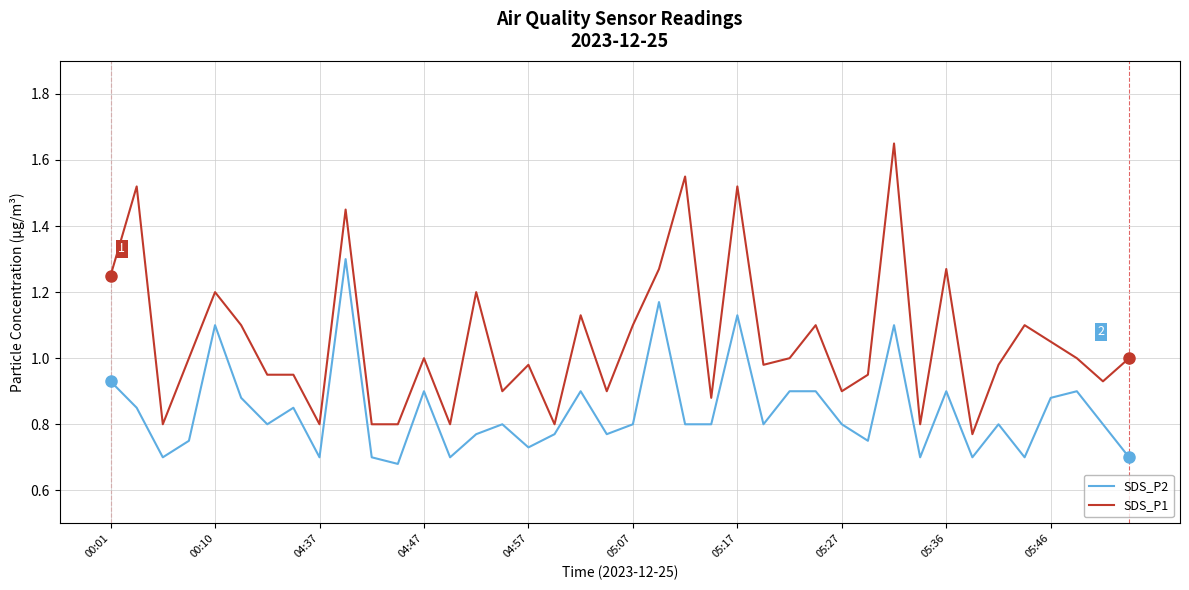

True or false: SDS_P2 and SDS_P1 cross at least once.

False